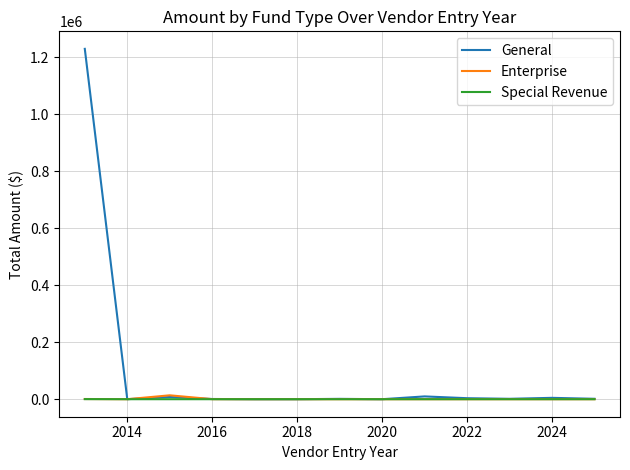

Which series has the largest total across all categories?

General